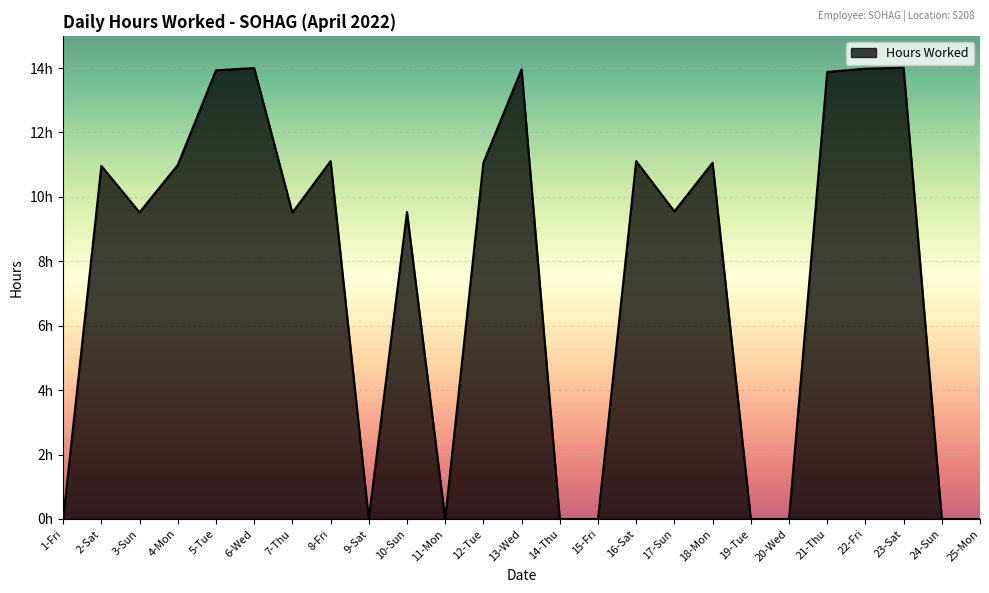

What value does the data have at 23-Sat?

14.0